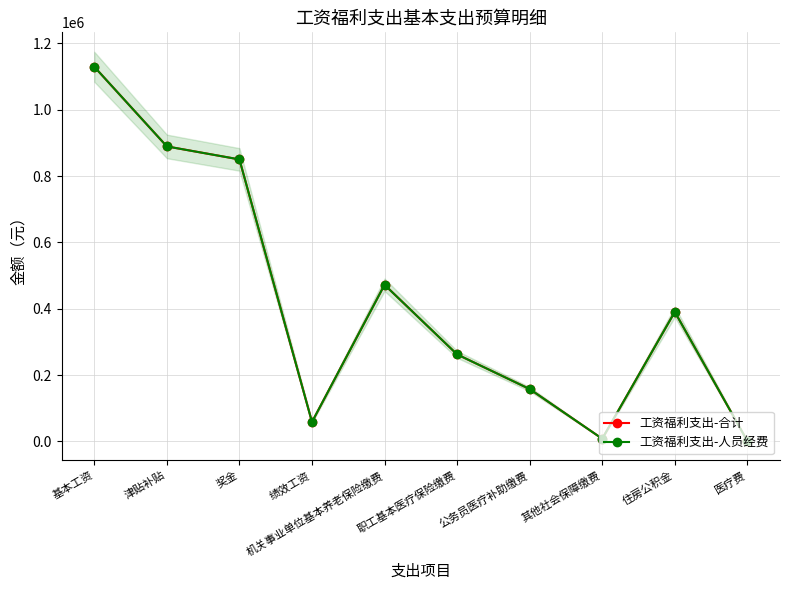

What is the difference between the second highest and minimum values in the 工资福利支出-合计 series?

888228.0